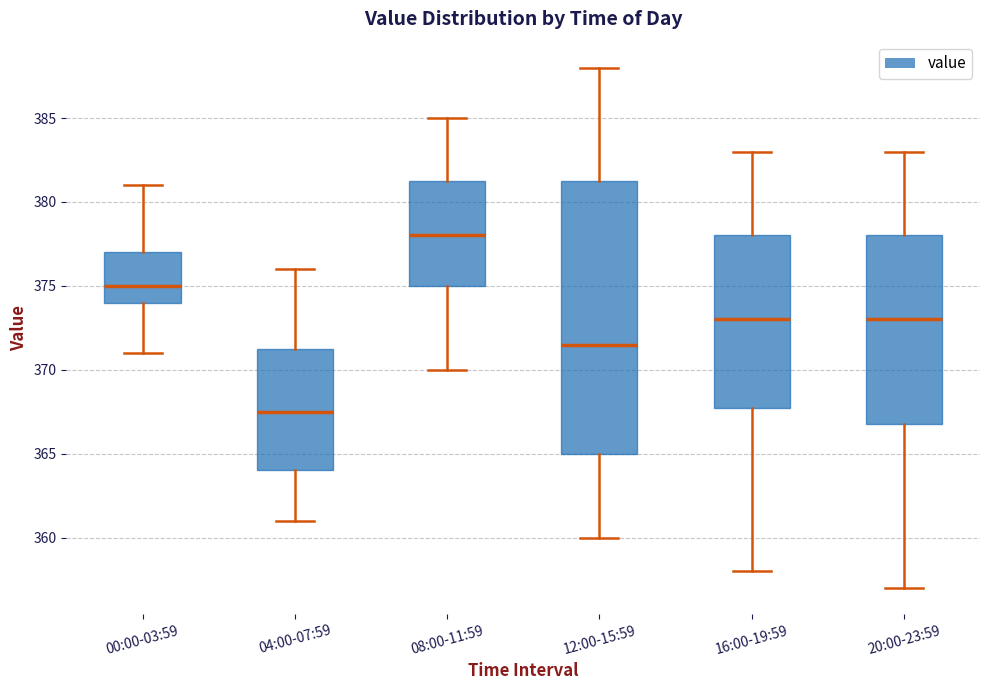

Which box has the highest median line?

08:00-11:59